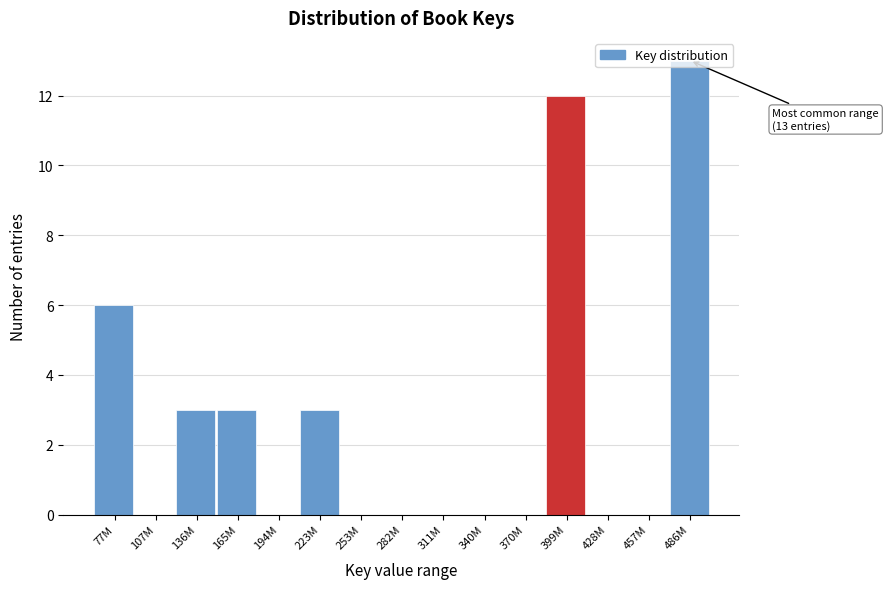

What is the change in value from 223M to 340M?

-3